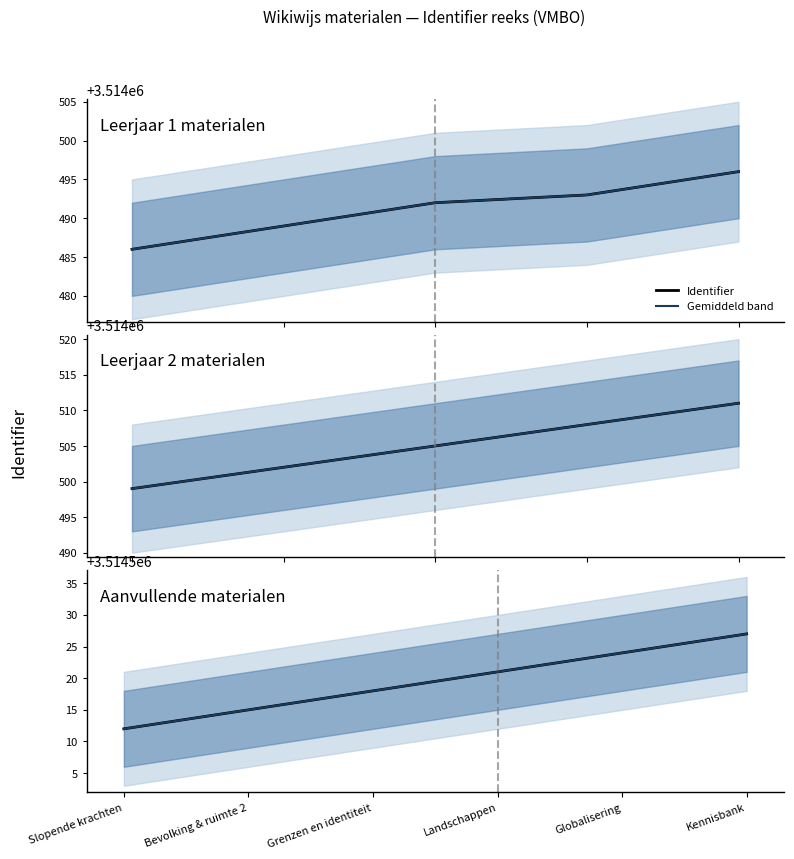

How many values in the Identifier series exceed 3514521?

2